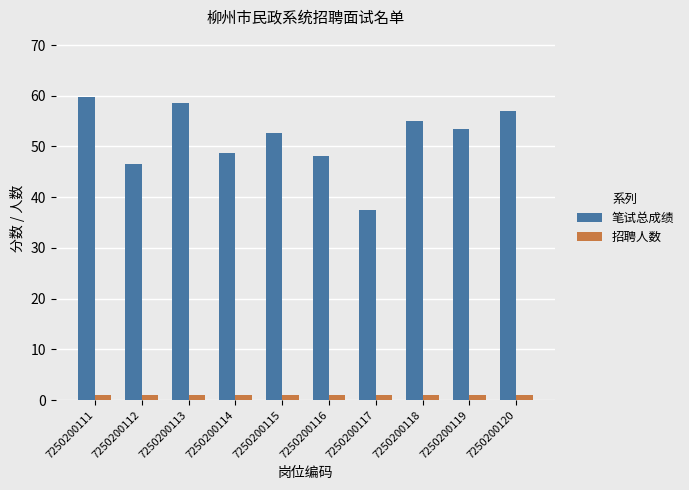

Is the value of 招聘人数 at 7250200118 greater than the value of 笔试总成绩 at 7250200113?

No